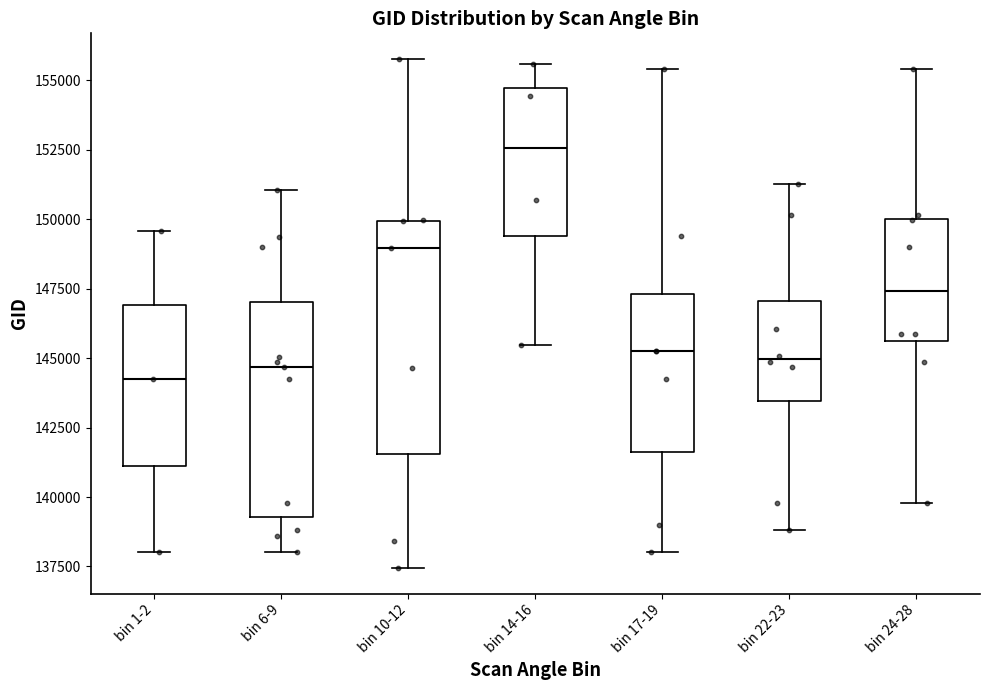

Comparing the boxes themselves (not the whiskers), which one is the tallest?

bin 10-12